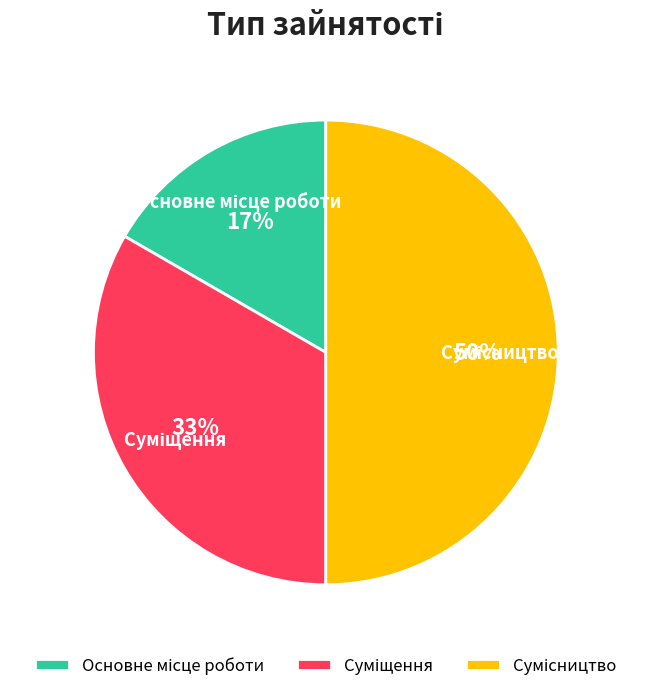

To the nearest percent, what is the difference between the largest and smallest slice percentages?

33%